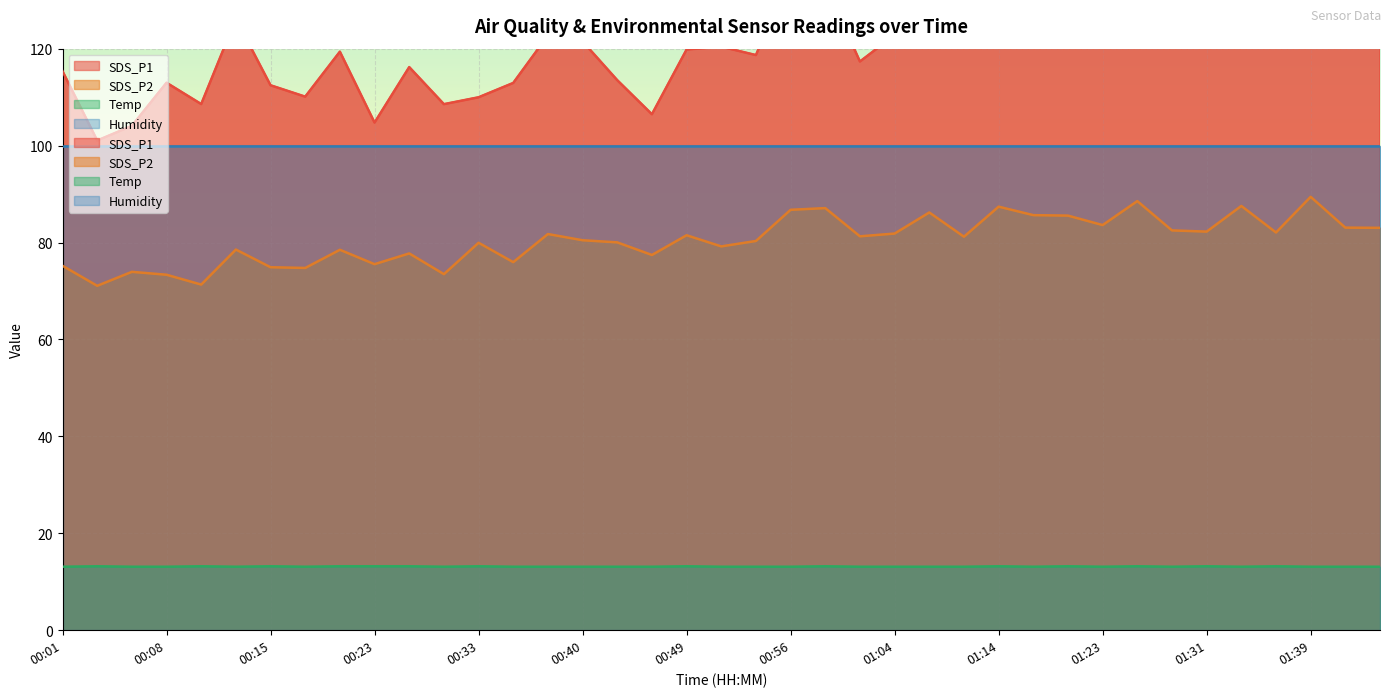

In Temp, how many points are higher than both neighbors (excluding endpoints)?

11